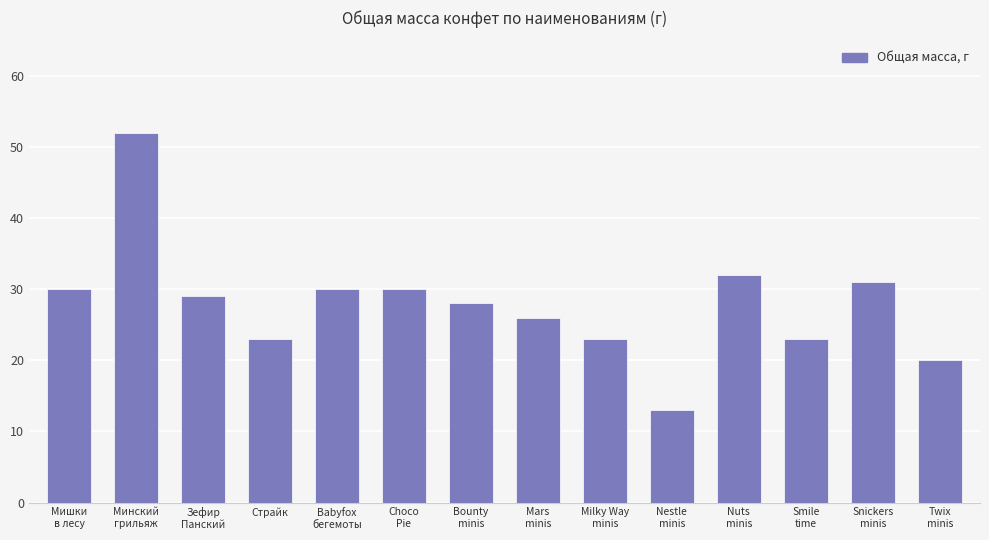

Reading right to left, what are all the values shown in this chart?

20	31	23	32	13	23	26	28	30	30	23	29	52	30